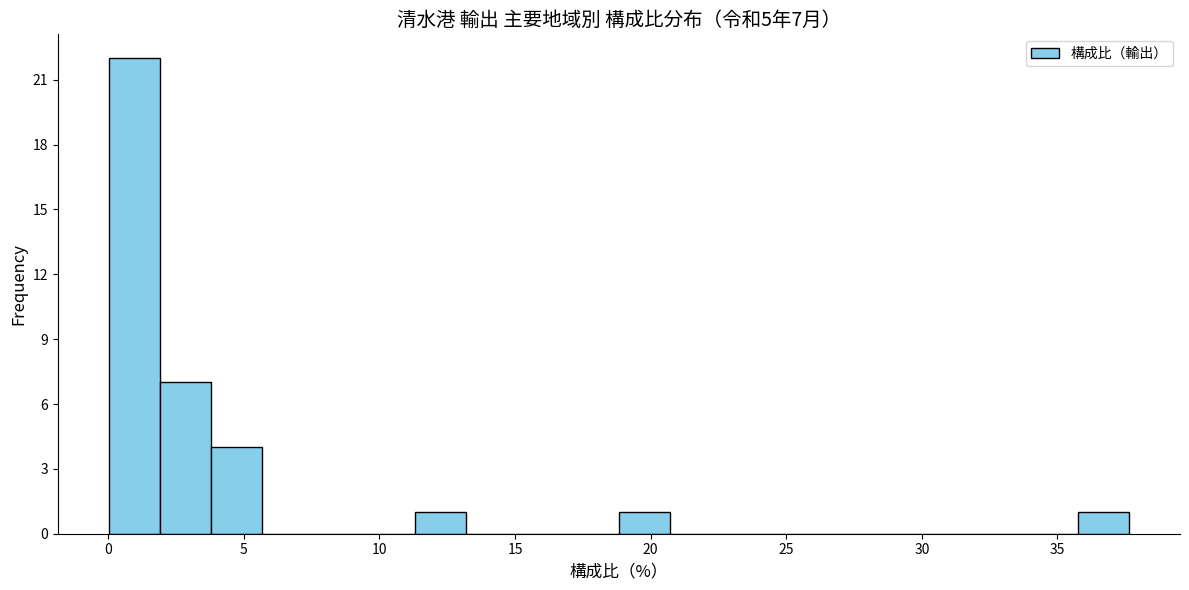

Read against the x-axis, roughly where is the centre of the tallest bar?

1.0